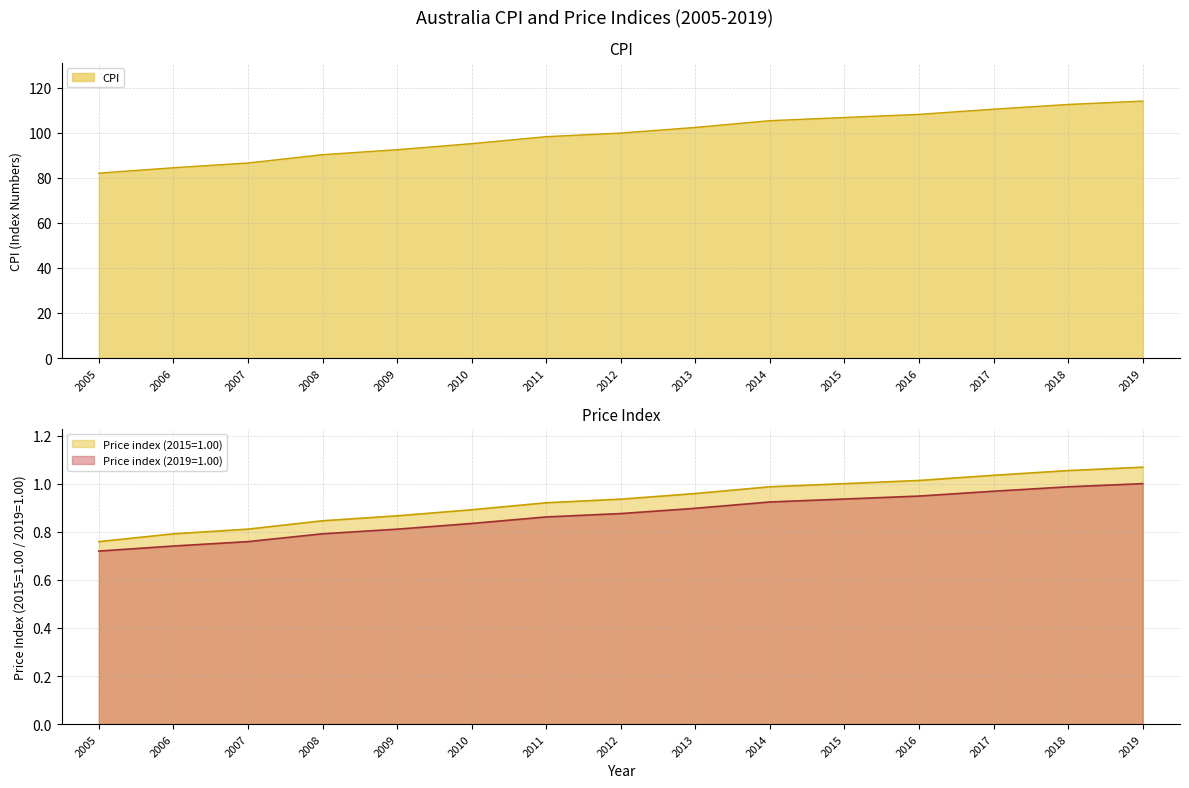

What is the minimum value shown in the chart?

0.7